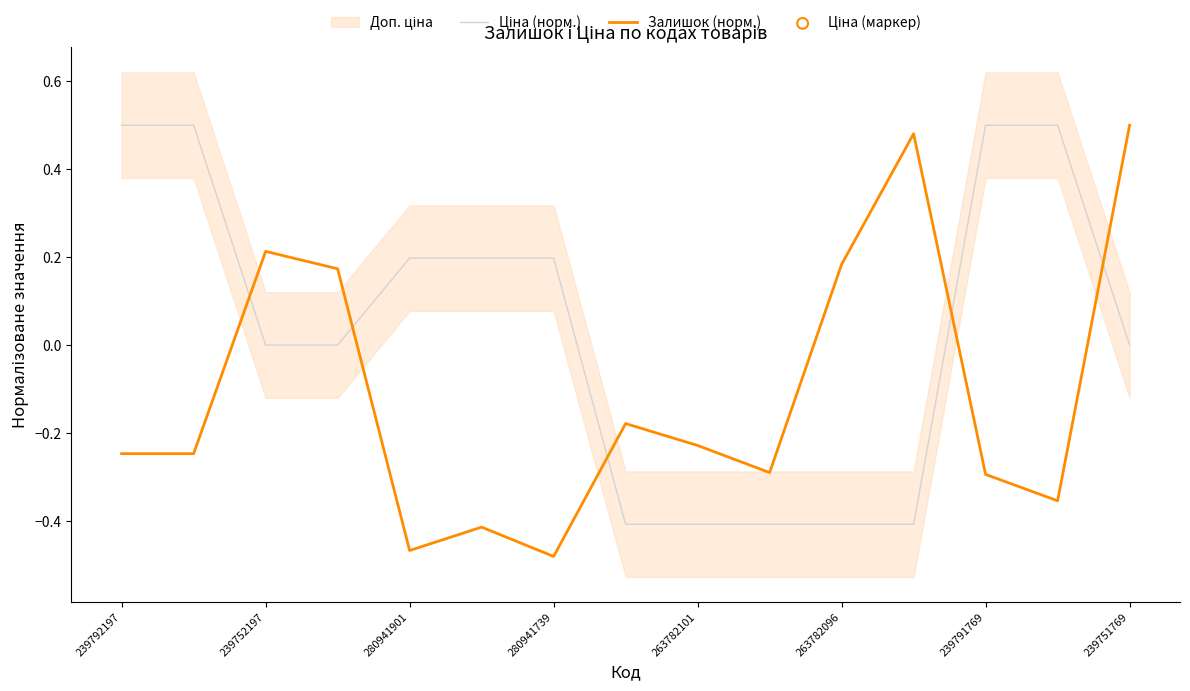

Which series contains the lowest Y value?

Залишок (норм.)